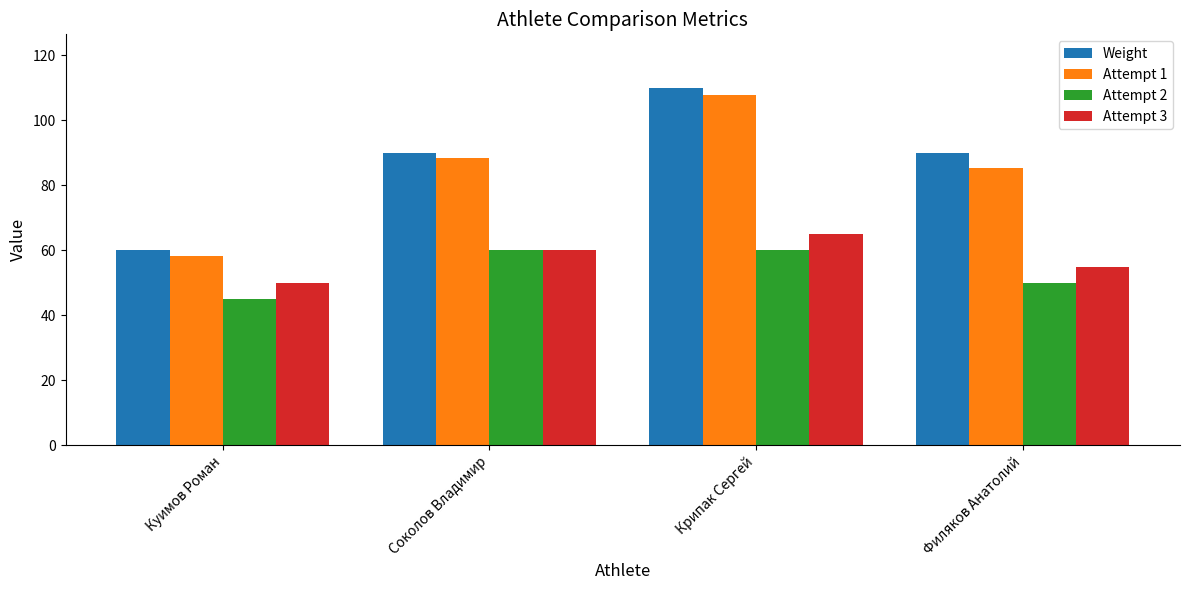

At which category is the sum across all series the highest?

Крипак Сергей